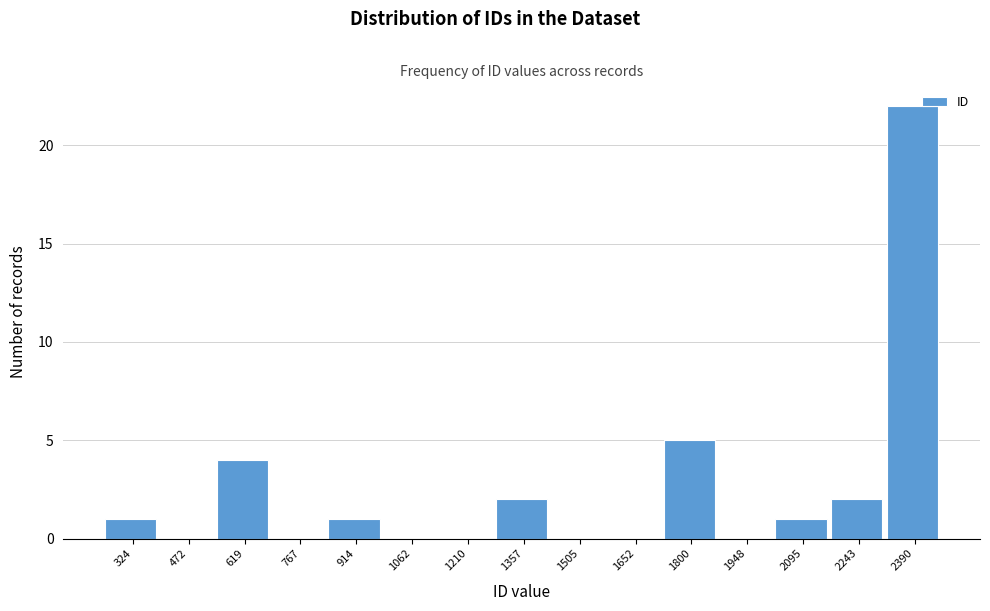

Reading left to right, what are all the values shown in this chart?

324=1	472=0	619=4	767=0	914=1	1062=0	1210=0	1357=2	1505=0	1652=0	1800=5	1948=0	2095=1	2243=2	2390=22